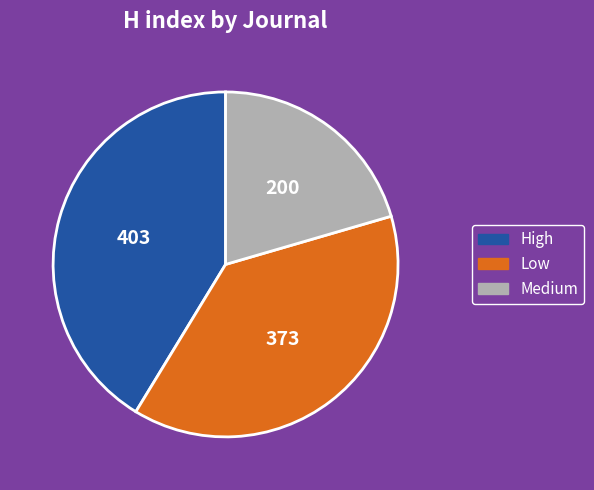

Rank the categories by value from highest to lowest.

High, Low, Medium